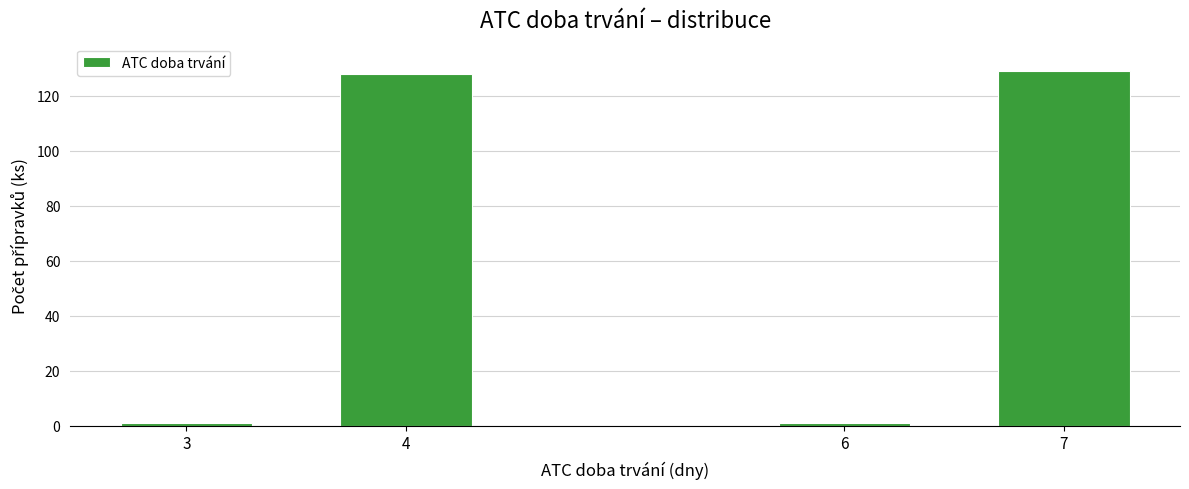

Reading left to right, transcribe all the data shown in this chart.

3=1	4=128	6=1	7=129